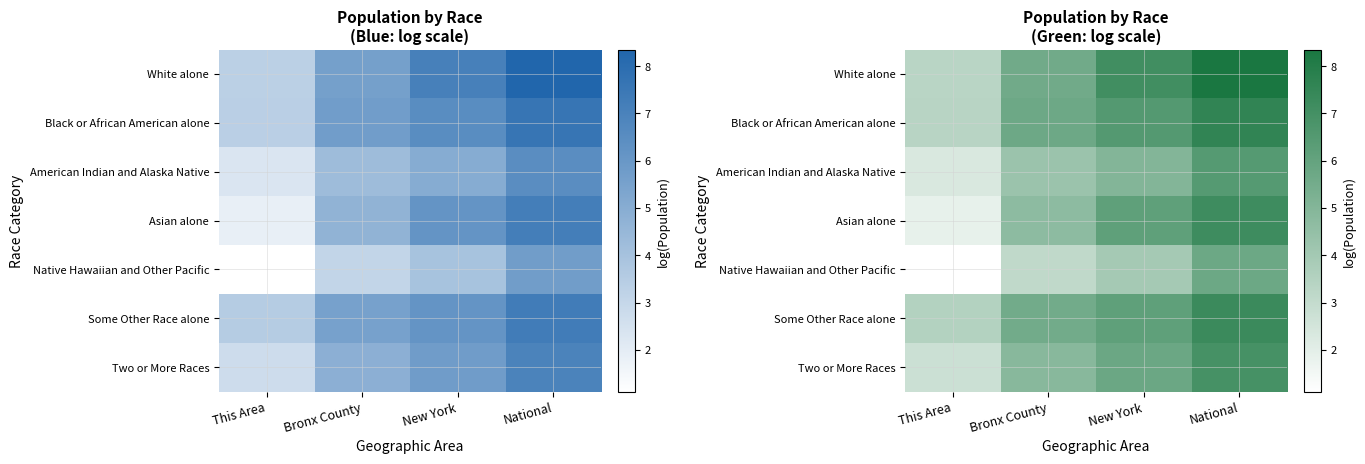

Which has a higher value, National or New York?

National